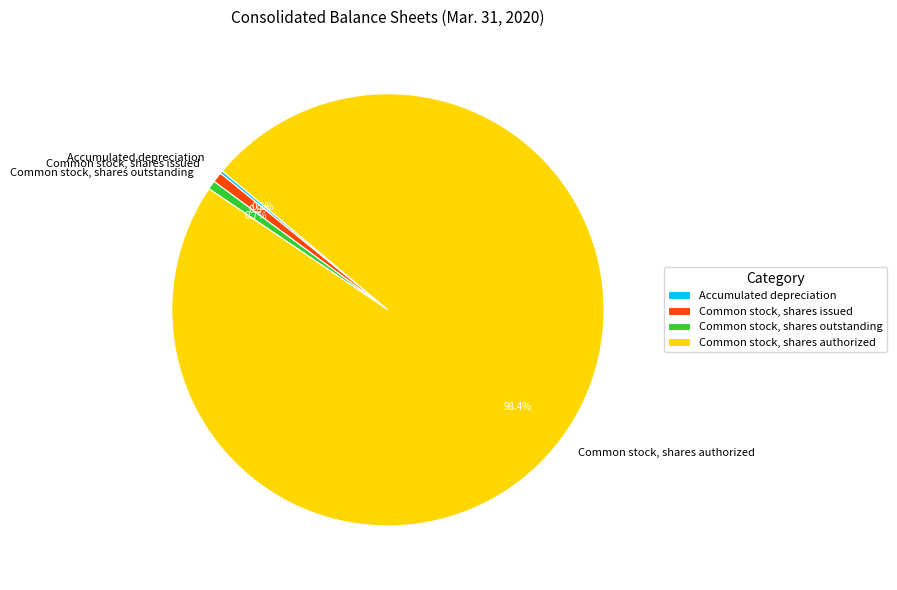

To the nearest percent, what percentage of the pie is Common stock, shares outstanding?

1%